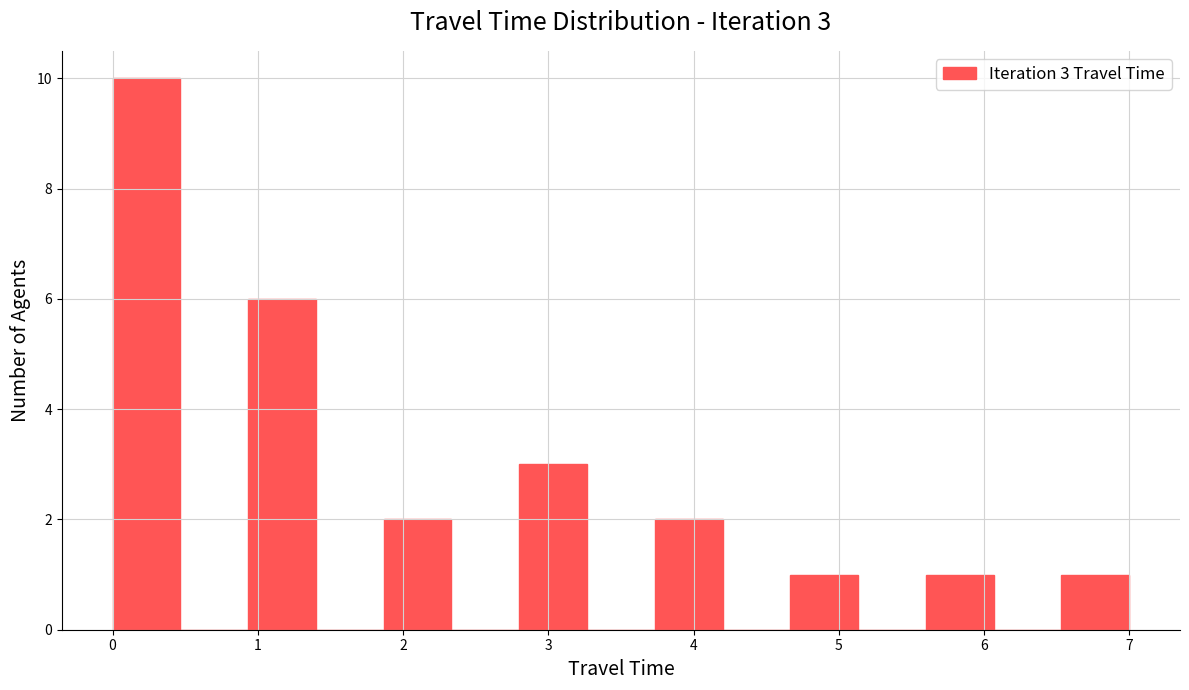

Which range on the x-axis has the tallest bar?

0.0 to 0.5